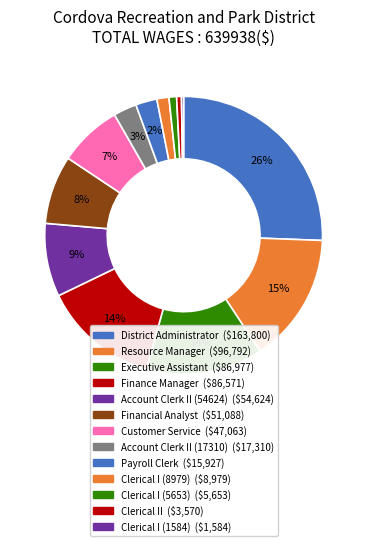

Rank the categories by value from lowest to highest.

Clerical I (1584), Clerical II, Clerical I (5653), Clerical I (8979), Payroll Clerk, Account Clerk II (17310), Customer Service, Financial Analyst, Account Clerk II (54624), Finance Manager, Executive Assistant, Resource Manager, District Administrator